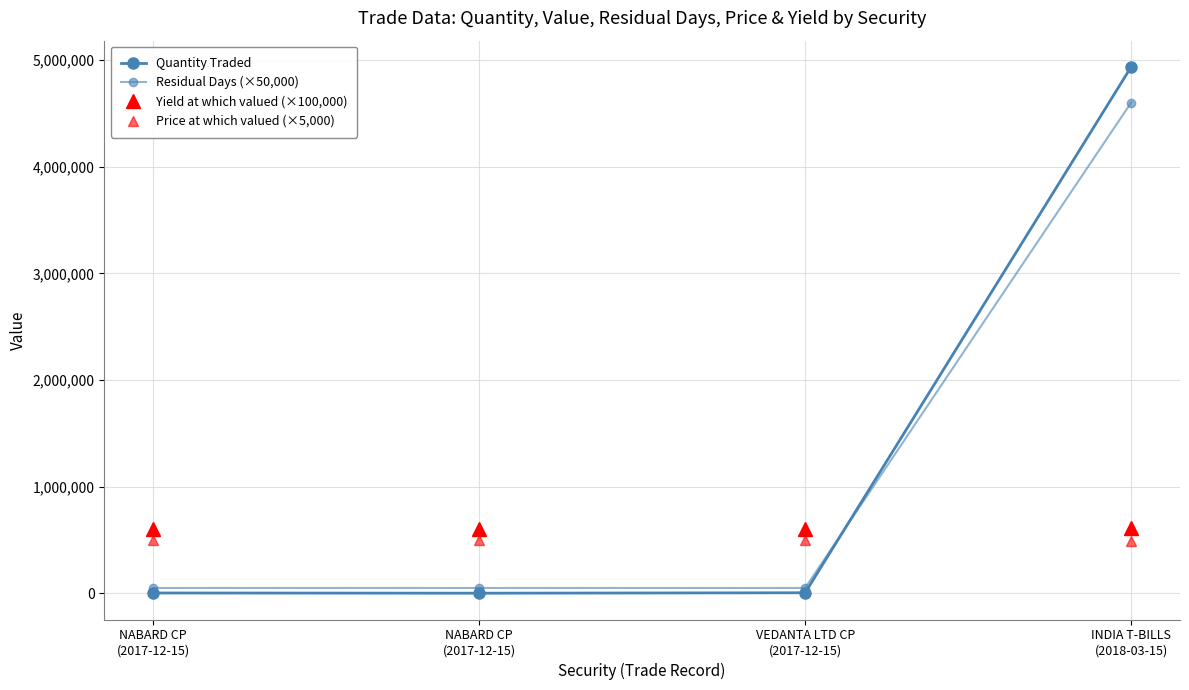

How many data points in Quantity Traded are less than 5000?

2